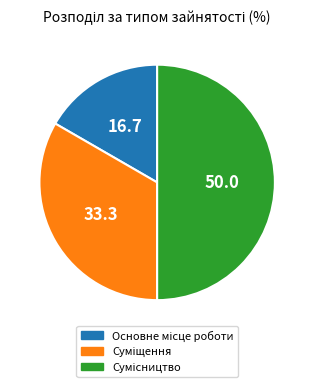

Count the number of slices in the pie.

3